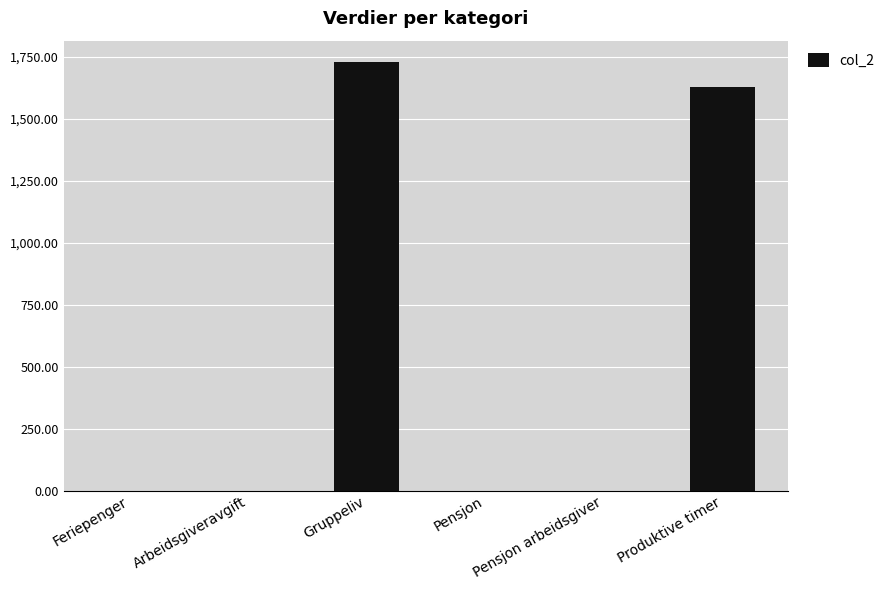

What is the sum of all values?

3358.4